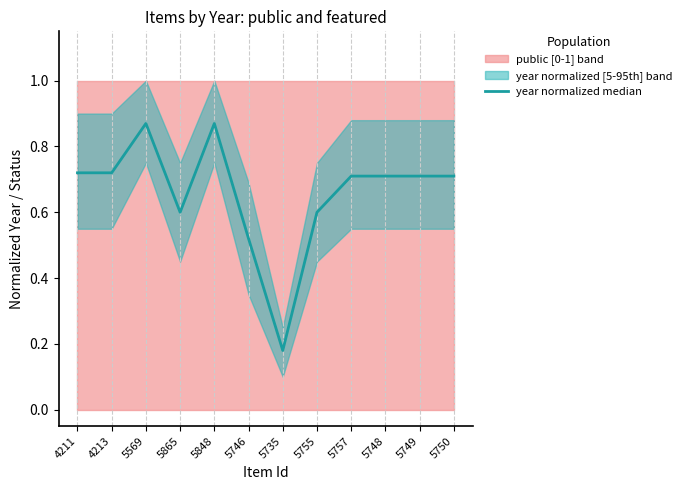

What is the average value?

0.7